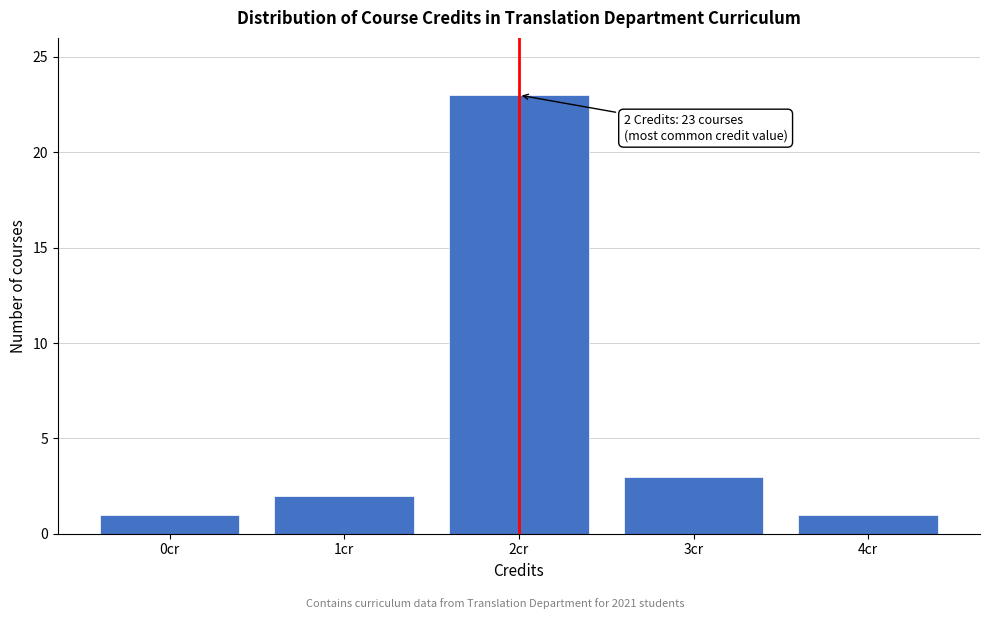

Reading right to left, transcribe all the data shown in this chart.

1	3	23	2	1